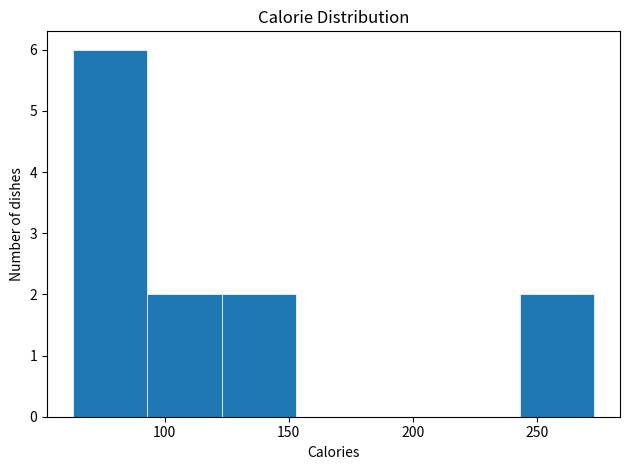

Reading left to right, transcribe this chart: for each bar, give the range it covers on the x-axis and its height. Neither the bar edges nor the heights are printed on the chart, so give them approximately, as read against the axes.

63 to 93: 6
93 to 123: 2
123 to 153: 2
153 to 183: 0
183 to 213: 0
213 to 243: 0
243 to 273: 2